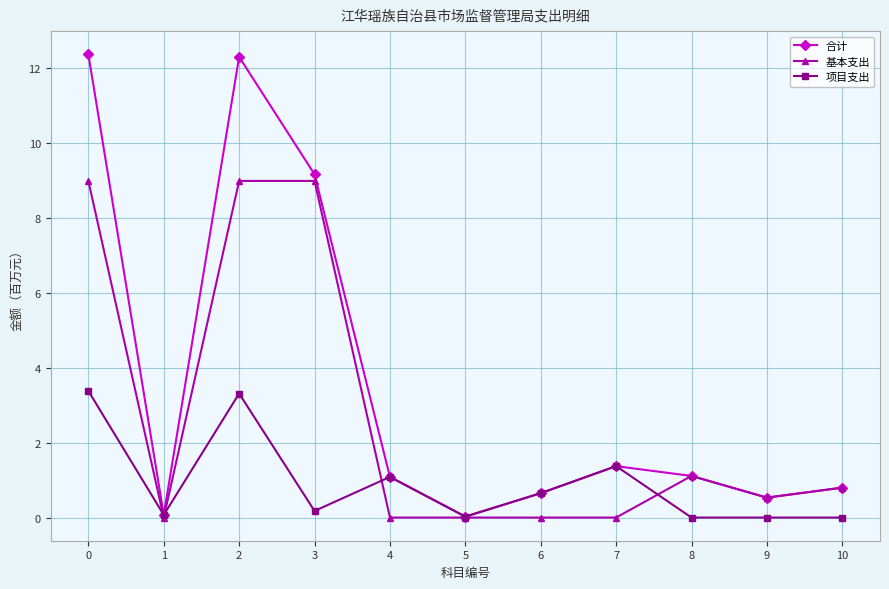

How many intersections are there between 项目支出 and 基本支出?

4